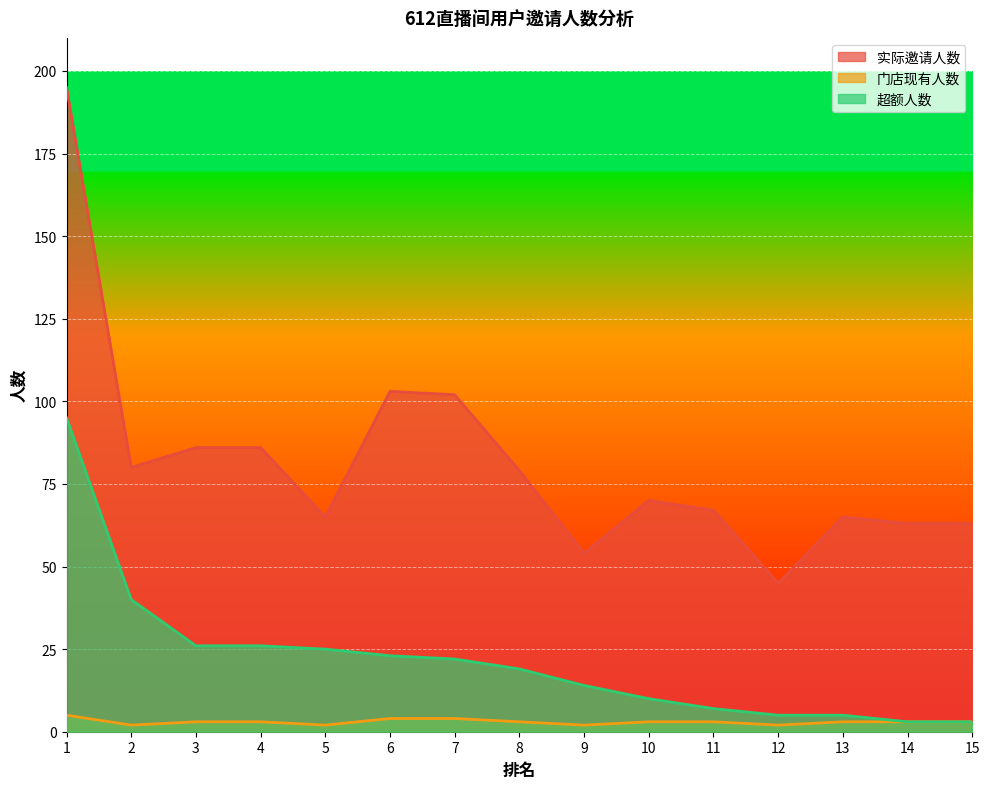

Reading left to right, transcribe all the data shown in this chart.

实际邀请人数: 1=195	2=80	3=86	4=86	5=65	6=103	7=102	8=79	9=54	10=70	11=67	12=45	13=65	14=63	15=63
门店现有人数: 1=5	2=2	3=3	4=3	5=2	6=4	7=4	8=3	9=2	10=3	11=3	12=2	13=3	14=3	15=3
超额人数: 1=95	2=40	3=26	4=26	5=25	6=23	7=22	8=19	9=14	10=10	11=7	12=5	13=5	14=3	15=3